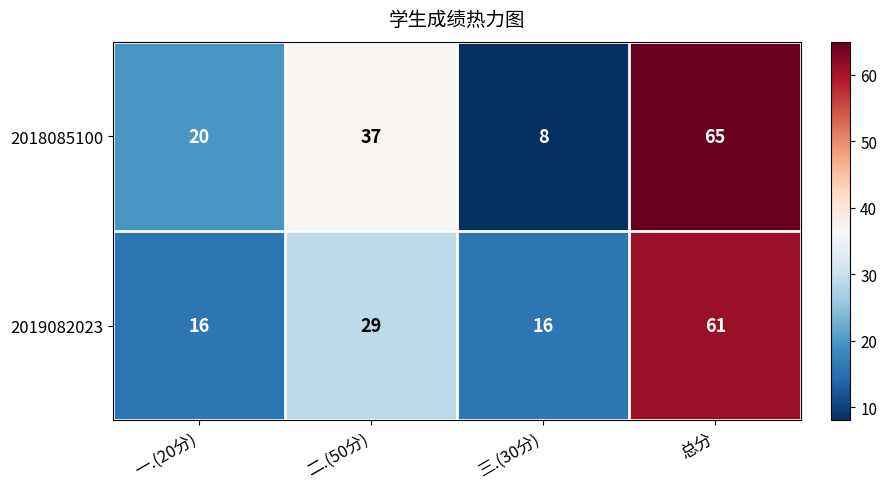

Reading left to right, extract all data points from this chart.

2018085100: 20	37	8	65
2019082023: 16	29	16	61